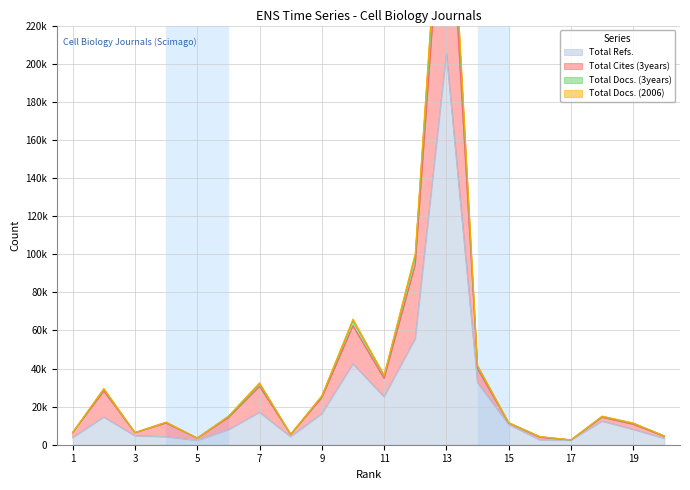

What is the smallest value displayed?

2237